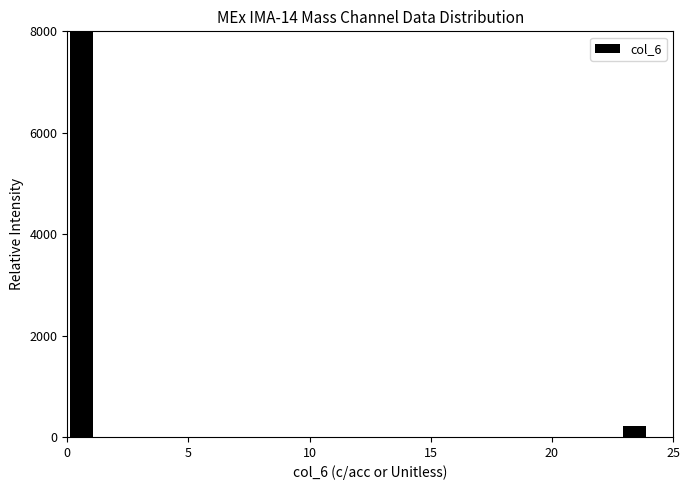

Read against the x-axis, roughly where is the centre of the tallest bar?

0.5